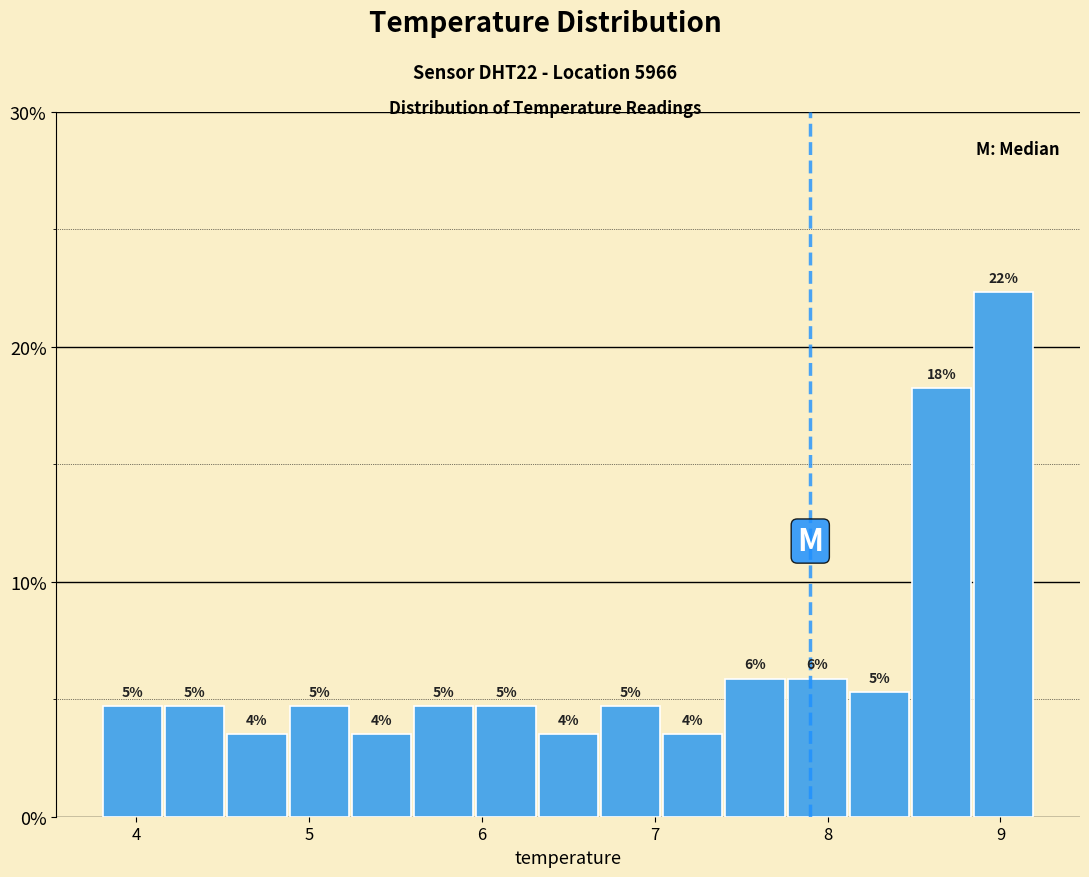

Around what value on the x-axis is the tallest bar? Give the approximate position of its centre, as read against the axis.

9.0